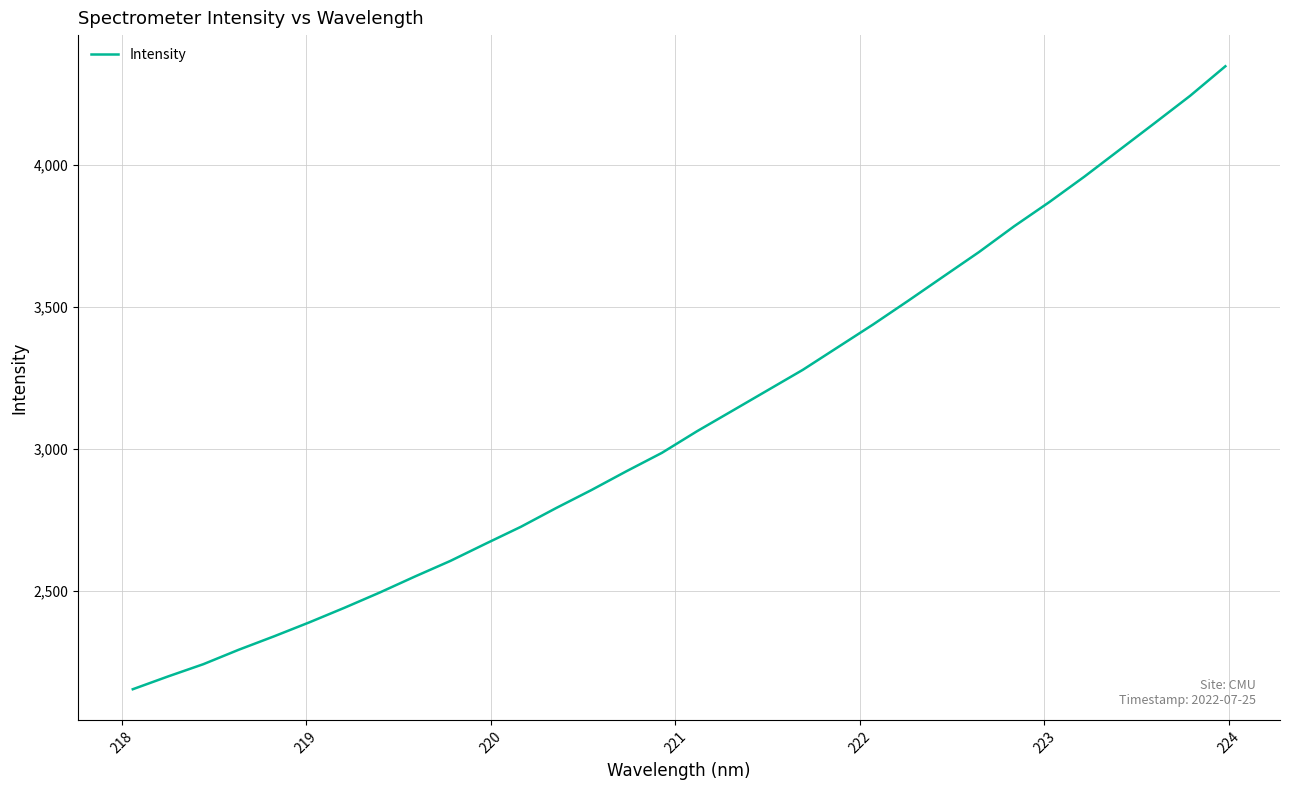

What is the greatest value displayed?

4347.9